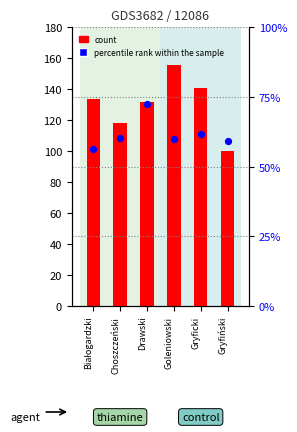

Is the value of percentile rank within the sample at Goleniowski greater than the value of count at Gryficki?

No